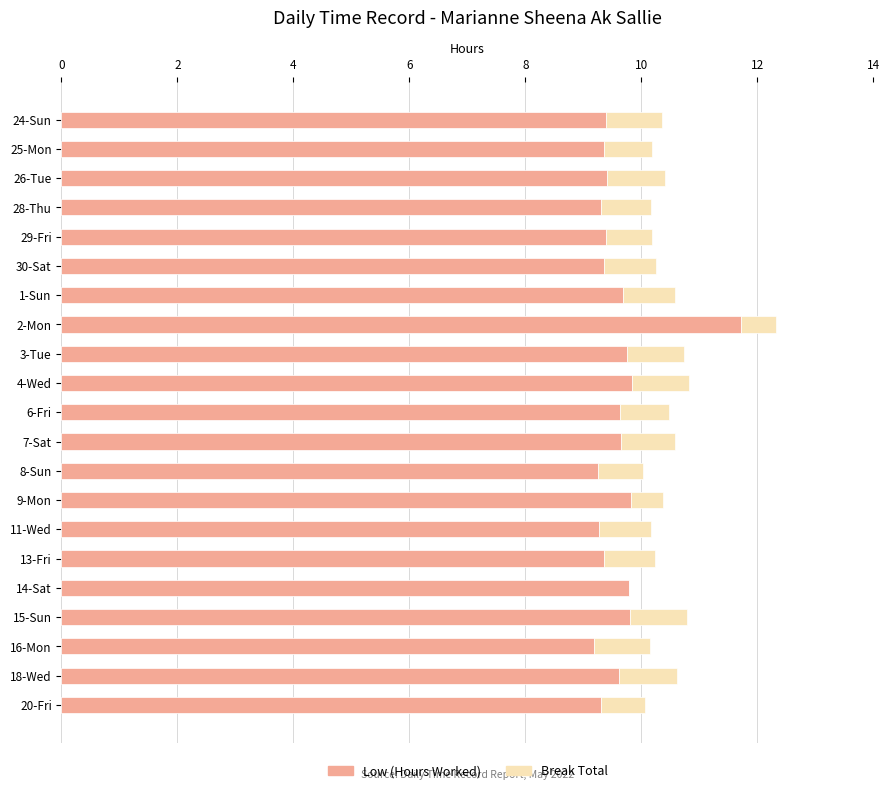

Is it true that Low (Hours Worked) equals 4.8 at 8-Sun?

False